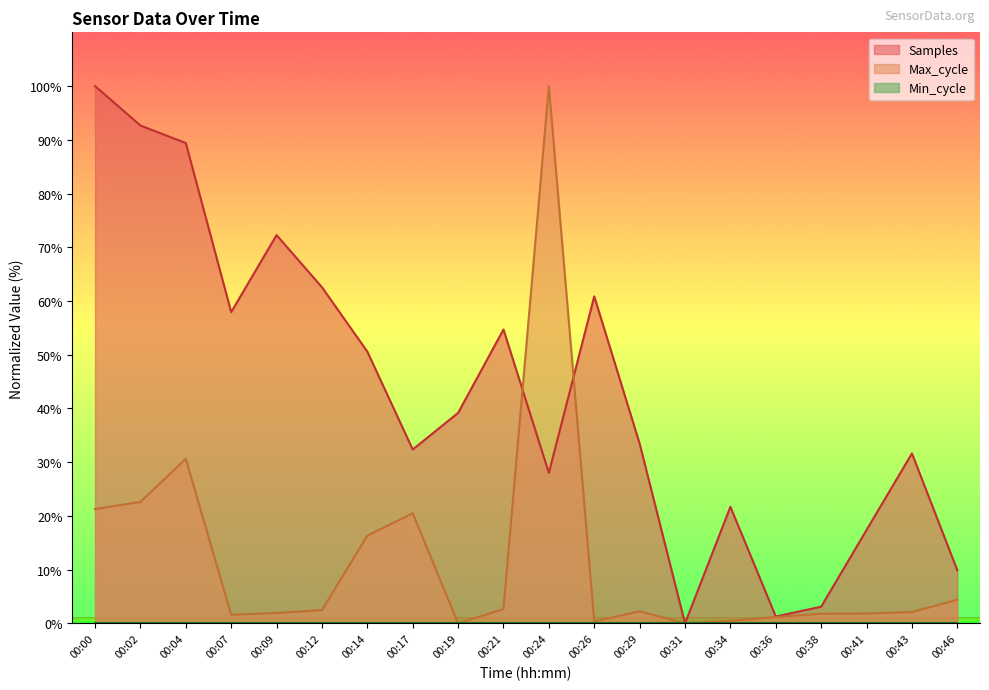

What is the value of the Samples point at the 16th from the left?

1.3